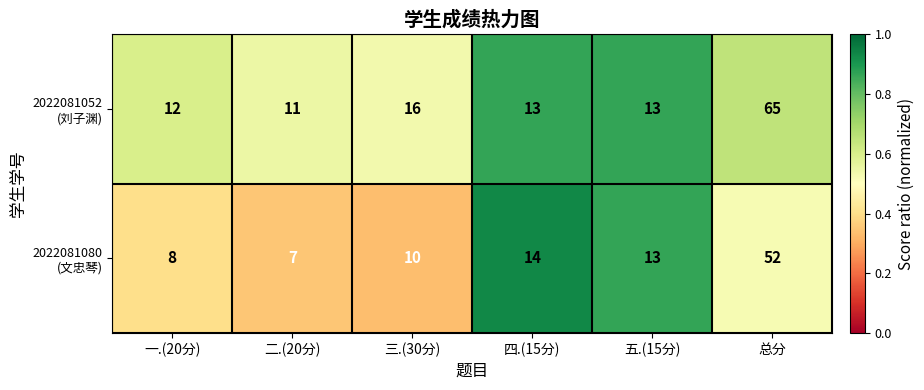

At which category does the chart reach its peak across all series?

总分